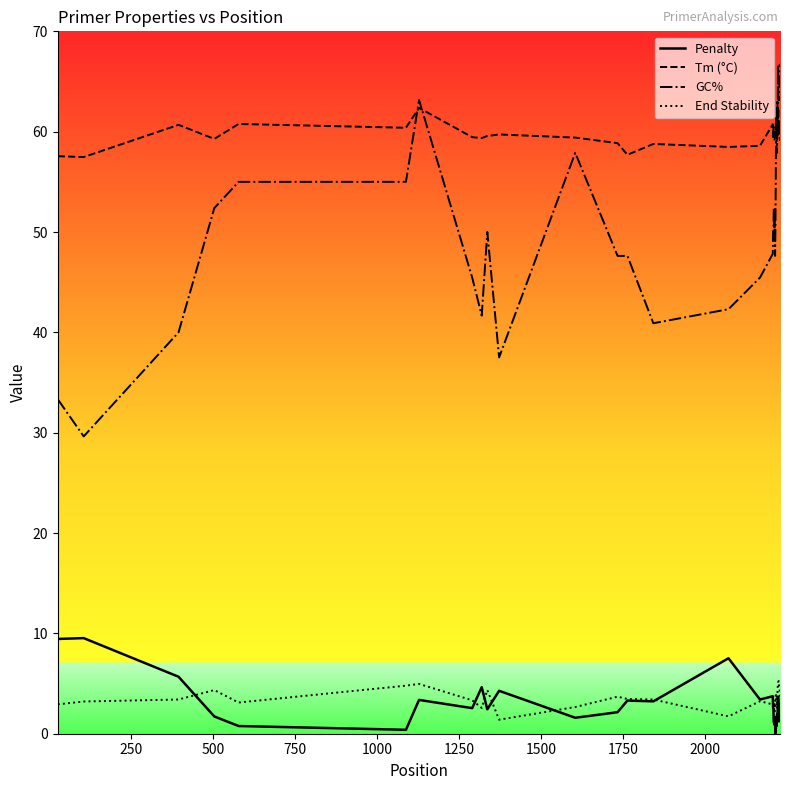

What are all the series names shown in the legend?

Penalty, Tm (°C), GC%, End Stability